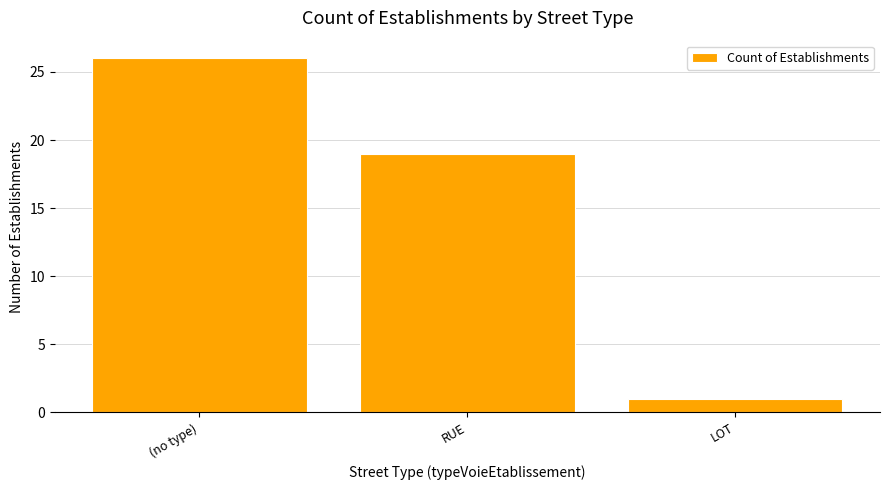

What is the value of the 2nd bar from the left?

19